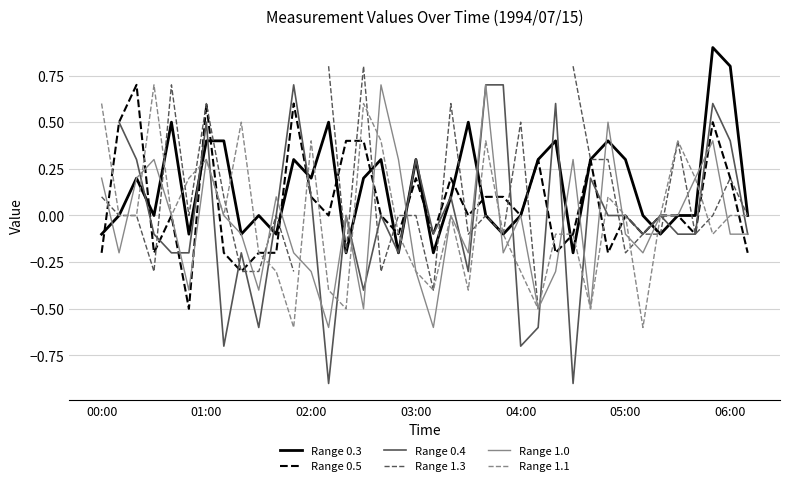

True or false: Range 1.1 has a value of -0.3 at 04:00.

True